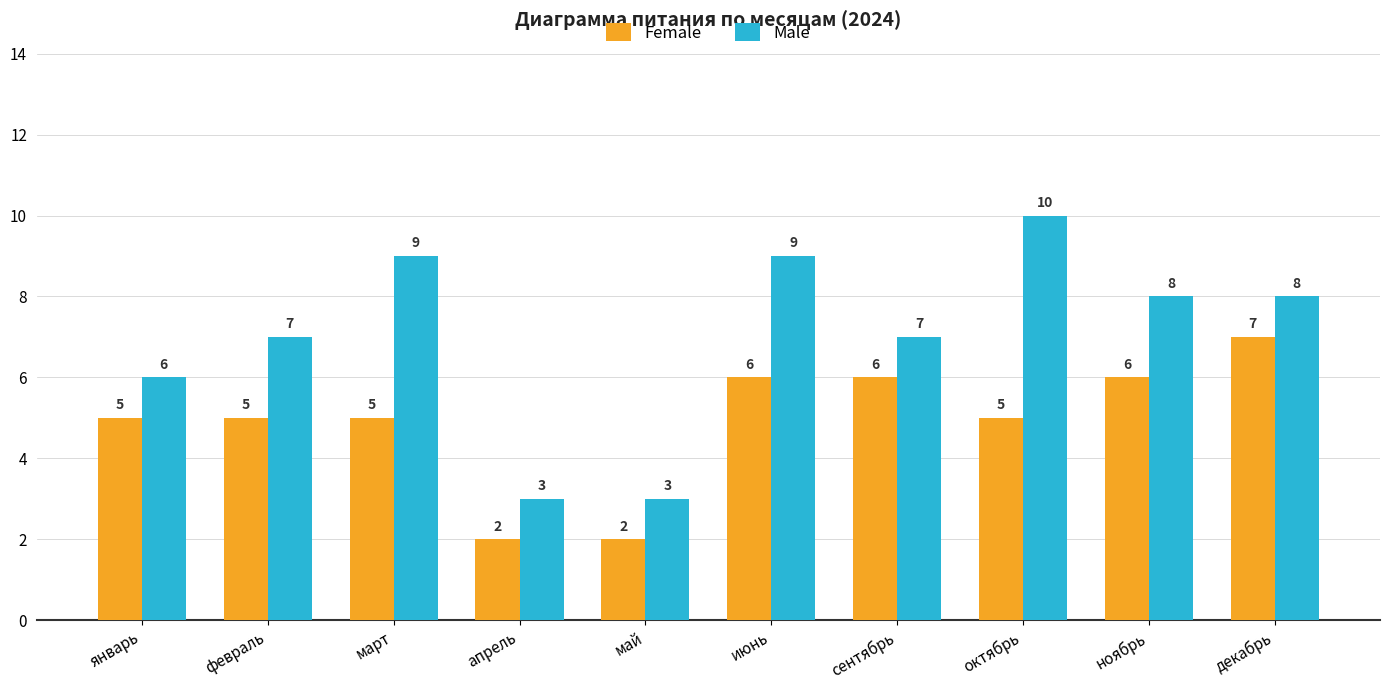

Is the value of Female at май greater than the value of Male at январь?

No